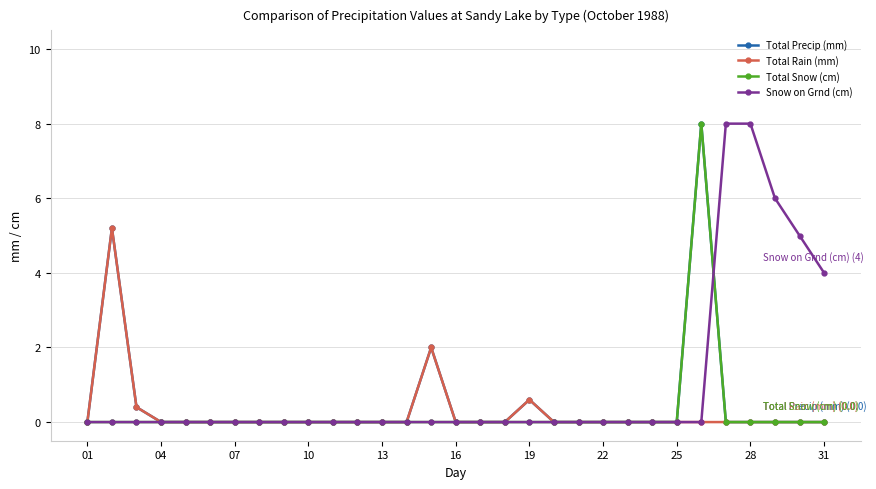

Reading left to right, list all the values displayed in this chart.

Total Precip (mm): 0.0	5.2	0.4	0.0	0.0	0.0	0.0	0.0	0.0	0.0	0.0	0.0	0.0	0.0	2.0	0.0	0.0	0.0	0.6	0.0	0.0	0.0	0.0	0.0	0.0	8.0	0.0	0.0	0.0	0.0	0.0
Total Rain (mm): 0.0	5.2	0.4	0.0	0.0	0.0	0.0	0.0	0.0	0.0	0.0	0.0	0.0	0.0	2.0	0.0	0.0	0.0	0.6	0.0	0.0	0.0	0.0	0.0	0.0	0.0	0.0	0.0	0.0	0.0	0.0
Total Snow (cm): 0.0	0.0	0.0	0.0	0.0	0.0	0.0	0.0	0.0	0.0	0.0	0.0	0.0	0.0	0.0	0.0	0.0	0.0	0.0	0.0	0.0	0.0	0.0	0.0	0.0	8.0	0.0	0.0	0.0	0.0	0.0
Snow on Grnd (cm): 0.0	0.0	0.0	0.0	0.0	0.0	0.0	0.0	0.0	0.0	0.0	0.0	0.0	0.0	0.0	0.0	0.0	0.0	0.0	0.0	0.0	0.0	0.0	0.0	0.0	0.0	8.0	8.0	6.0	5.0	4.0